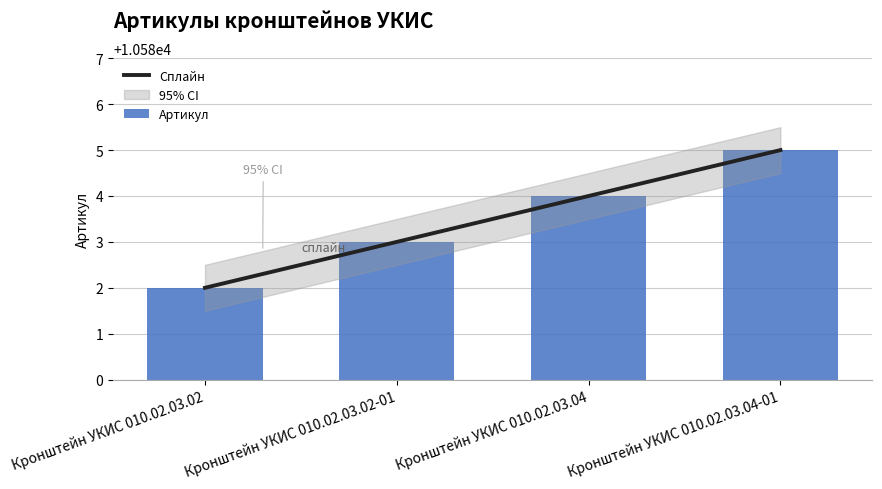

How many distinct data groups are displayed?

1